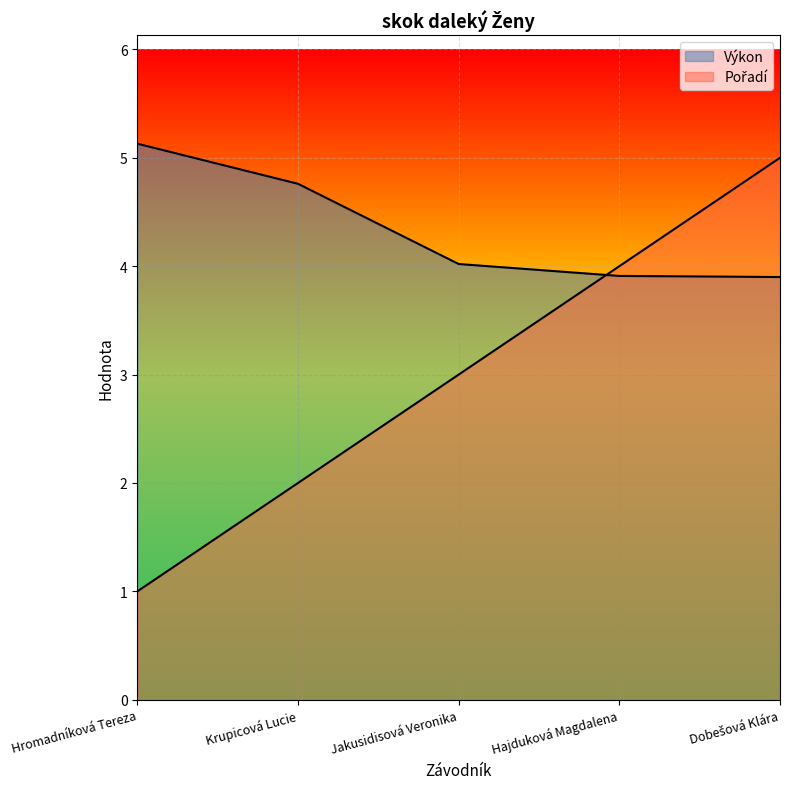

Between which two adjacent categories do Výkon and Pořadí first intersect?

Jakusidisová Veronika and Hajduková Magdalena